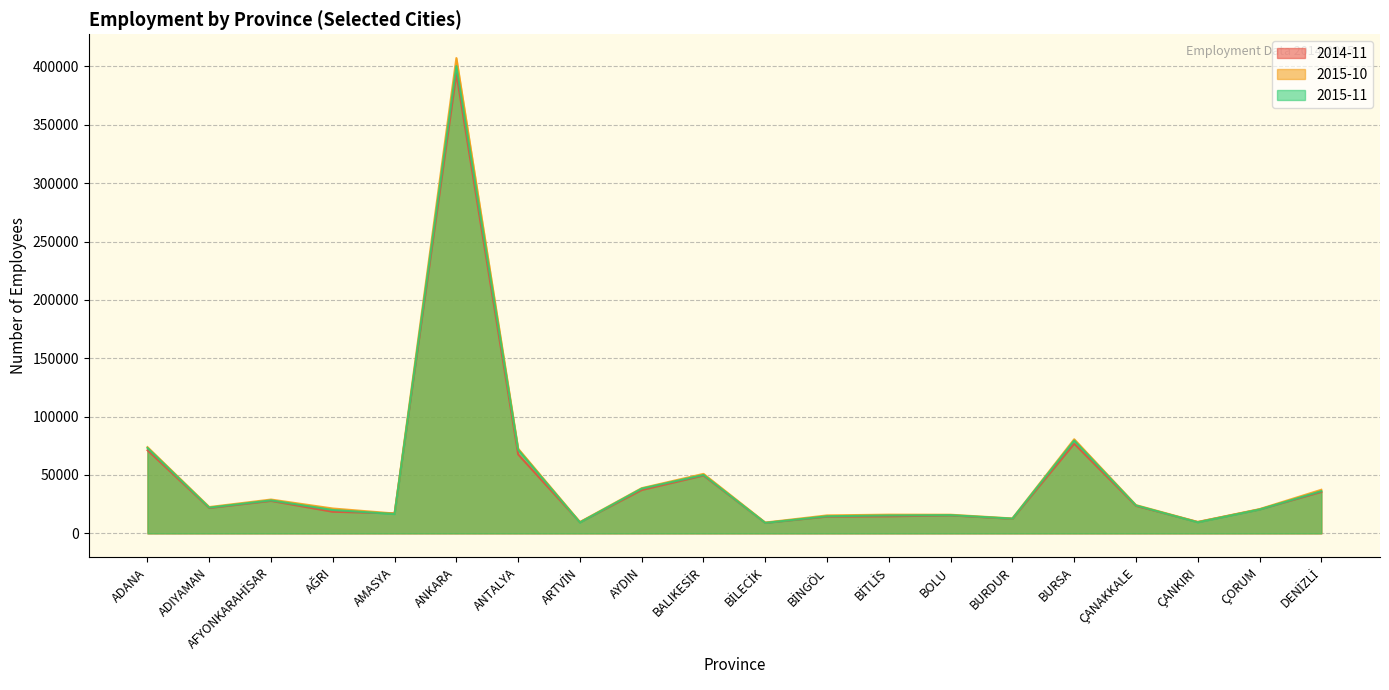

What is the value of the 2015-10 point at the 4th from the left?

21301